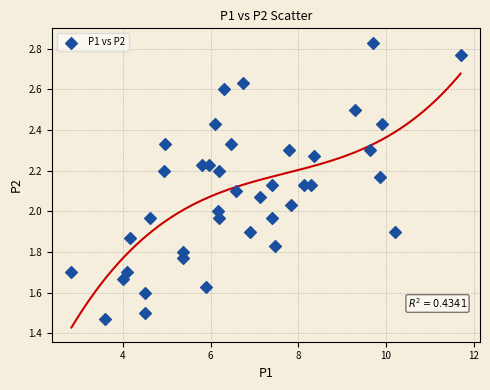

What is the range of Y values (max minus min)?

1.4